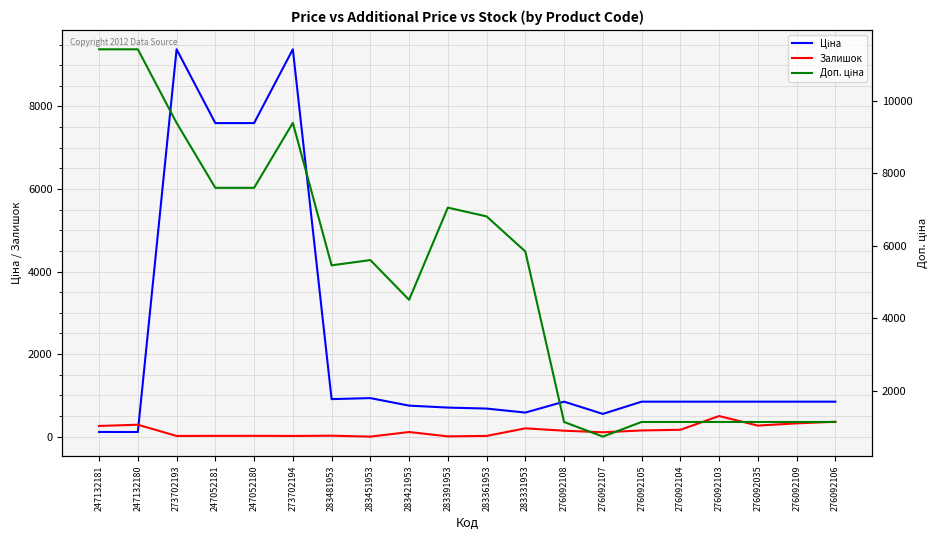

List the series in order of their peak value, lowest first.

Залишок, Ціна, Доп. ціна